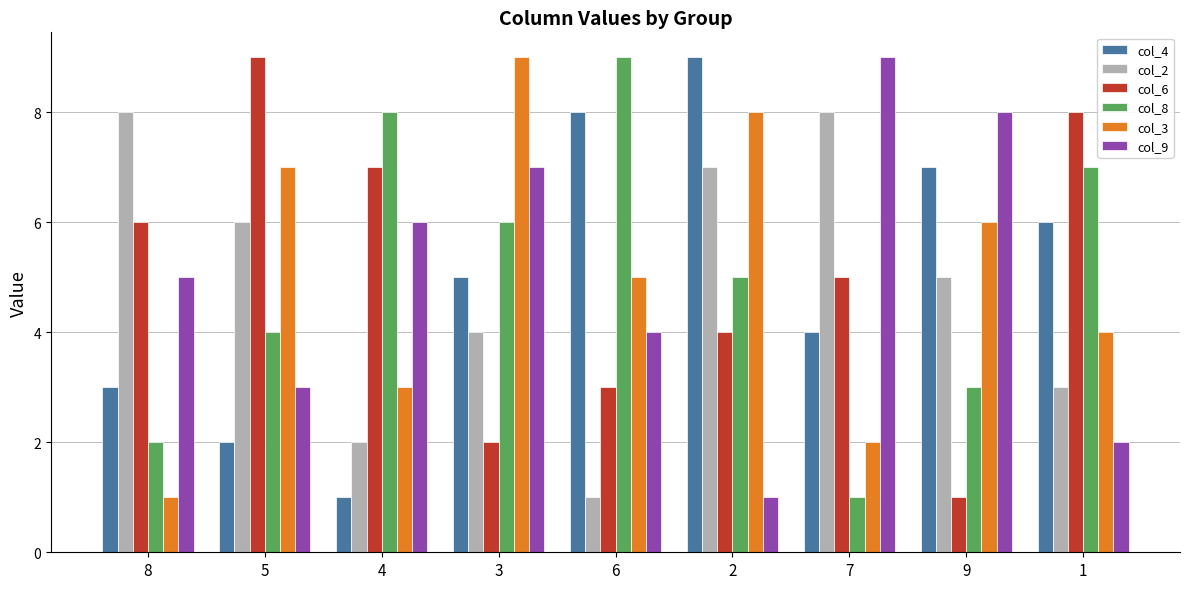

How many bars are there in total?

54